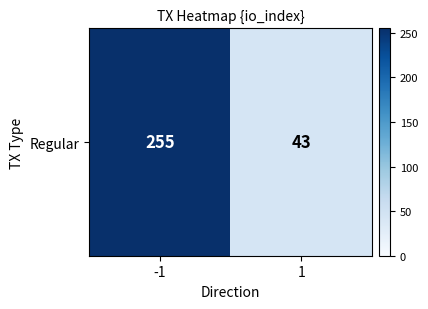

List the labels in order of value, largest first.

-1, 1